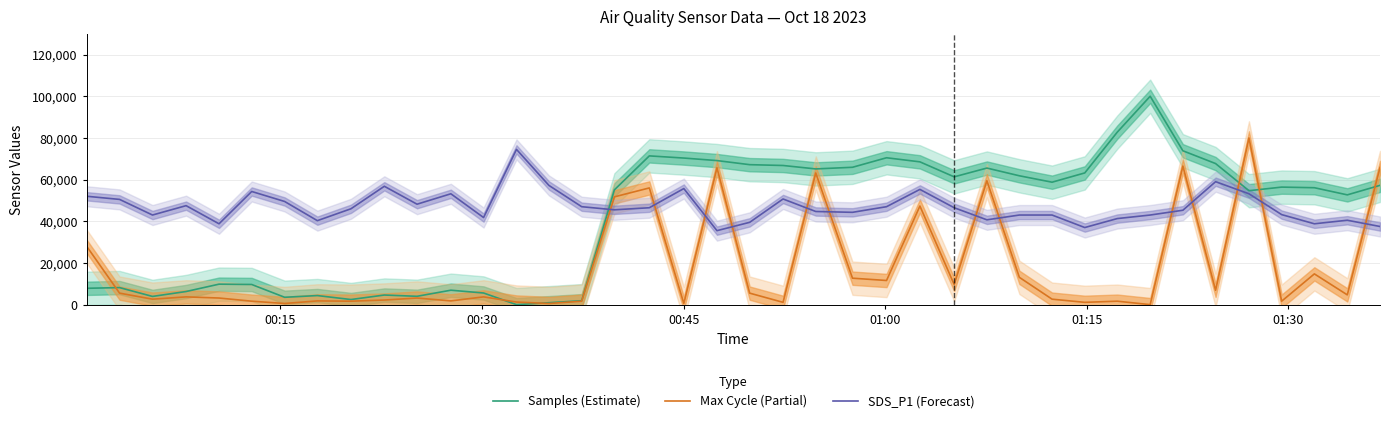

After their last crossing, which series has the higher values: Max Cycle (Partial) or SDS_P1 (Forecast)?

Max Cycle (Partial)